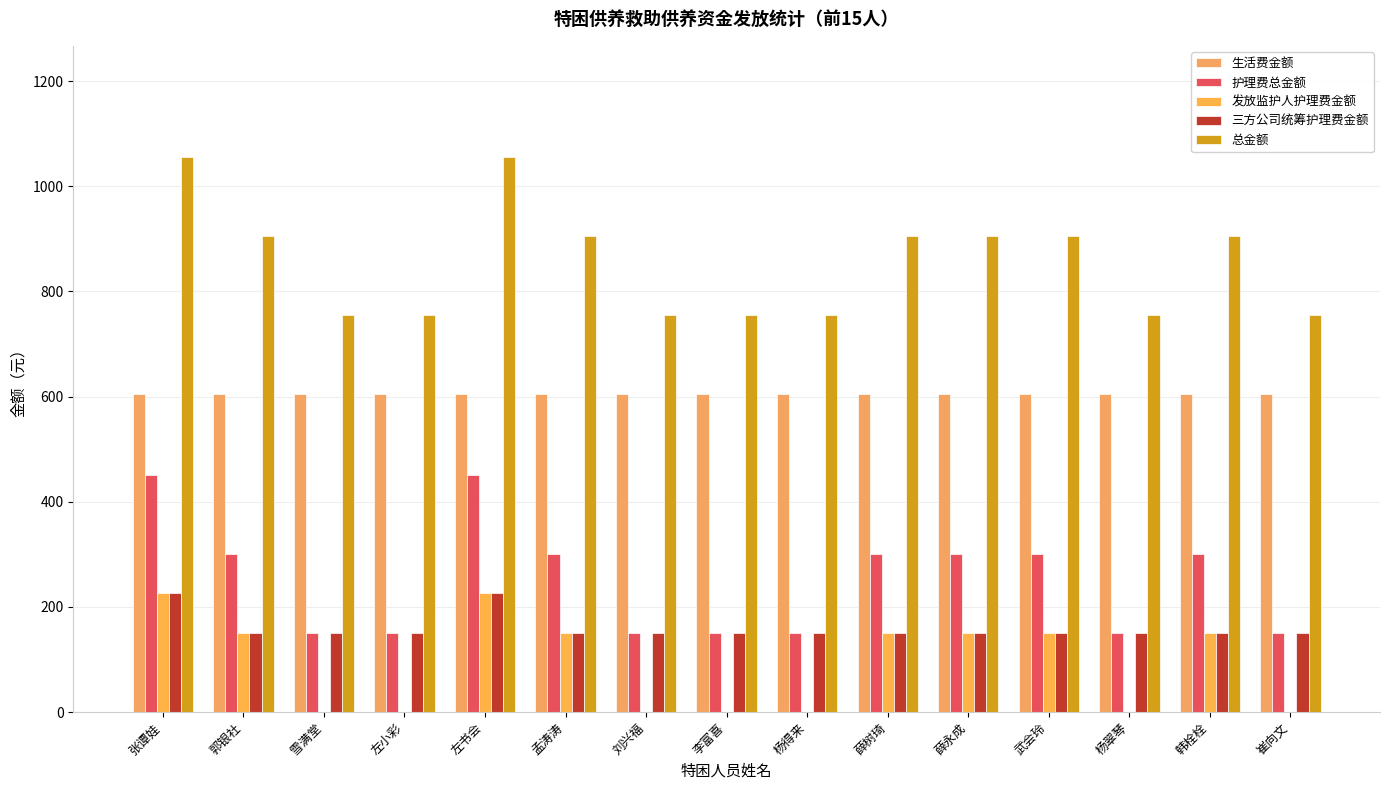

What position from the left is 雪满堂?

3